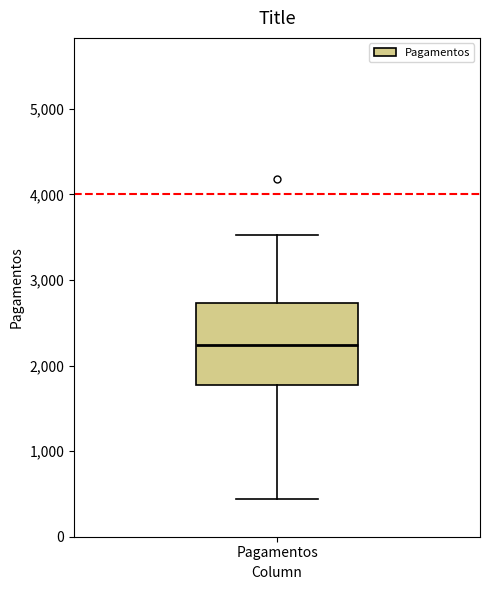

Transcribe this box plot: give where the median line is, the range the box spans, and where the two whiskers end, as read against the y-axis. The values are not printed on the chart, so give them approximately, as read against the axis.

median 2200, box 1800 to 2700, whiskers 400 to 3500